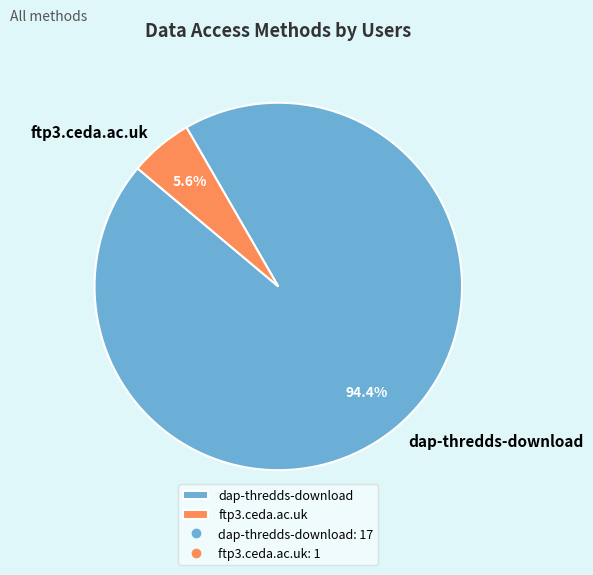

True or false: ftp3.ceda.ac.uk accounts for 6% of the total.

True